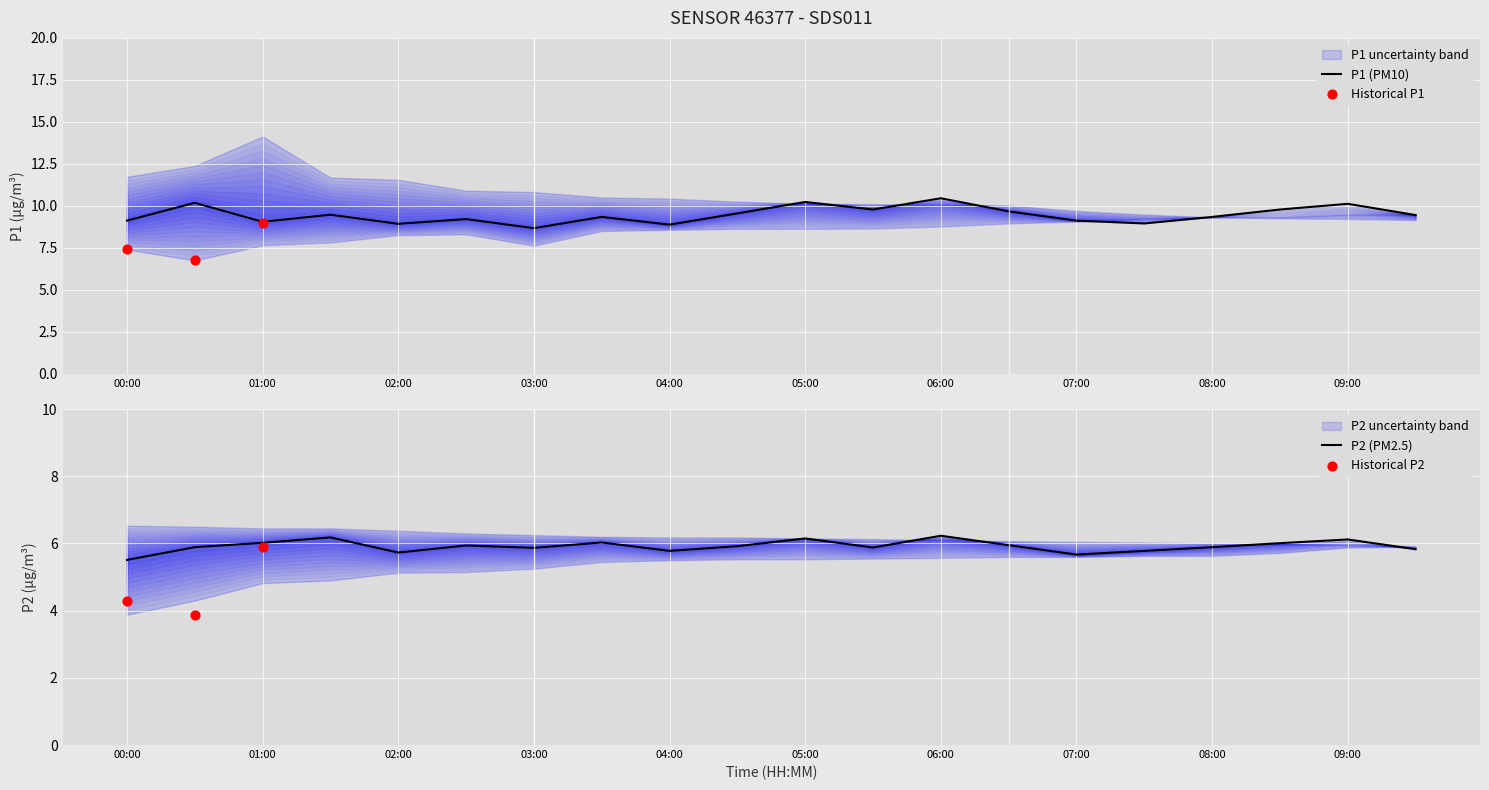

Which series contains the lowest Y value?

P2